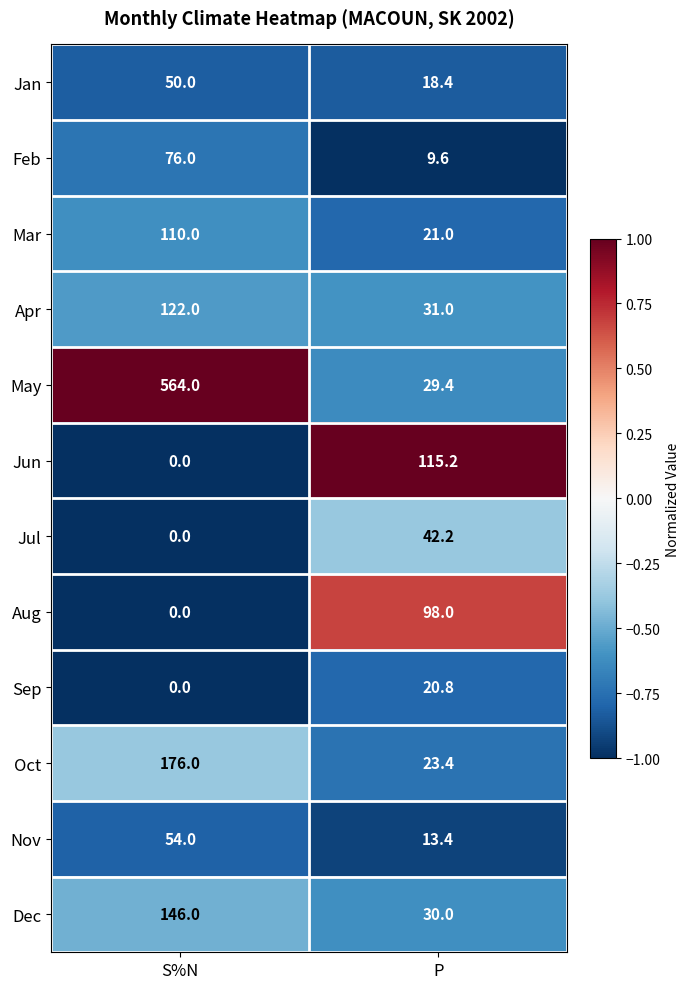

What is the difference between the Mar values at P and S%N?

89.0